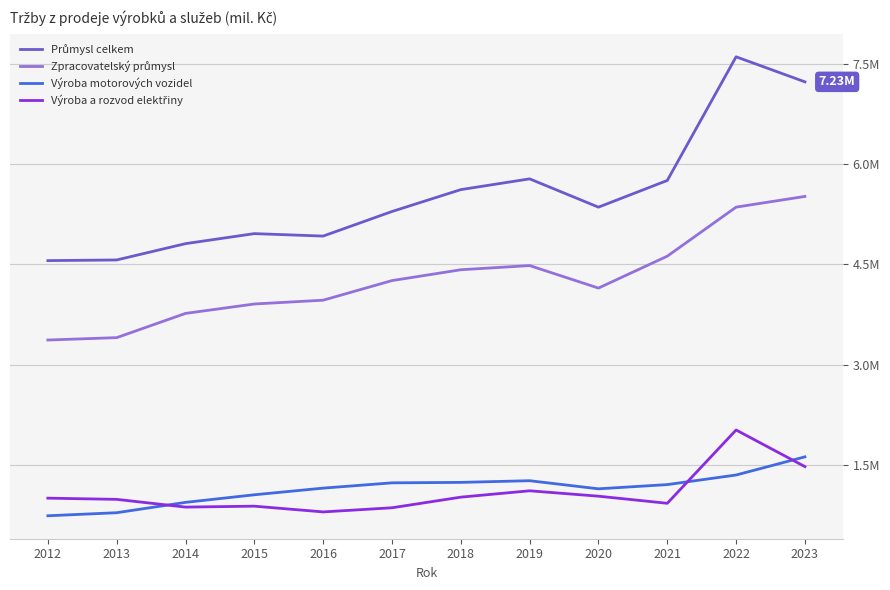

The Výroba motorových vozidel series shows 247230 at 2013. True or false?

False